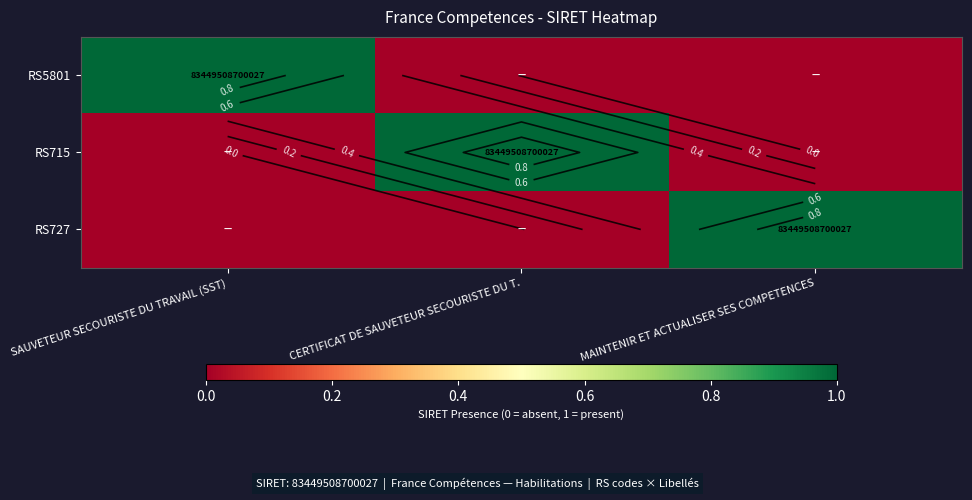

Which series has the largest total across all categories?

RS5801